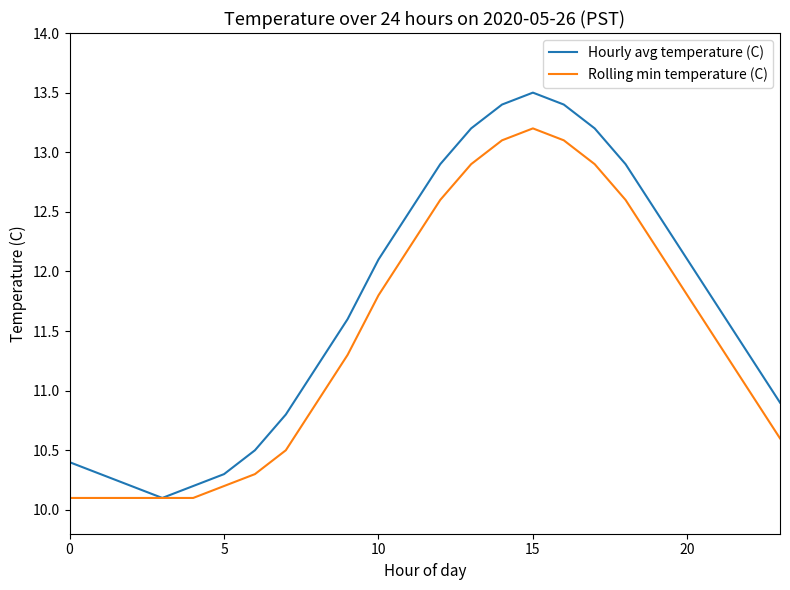

Rank the series by their maximum value, from lowest to highest.

Rolling min temperature (C), Hourly avg temperature (C)